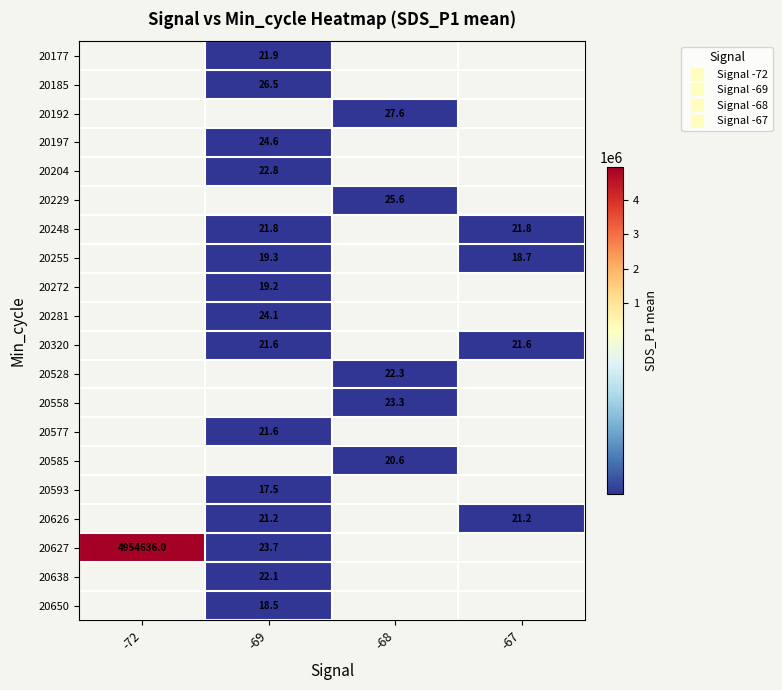

How many positive values does the 20650 series have?

1